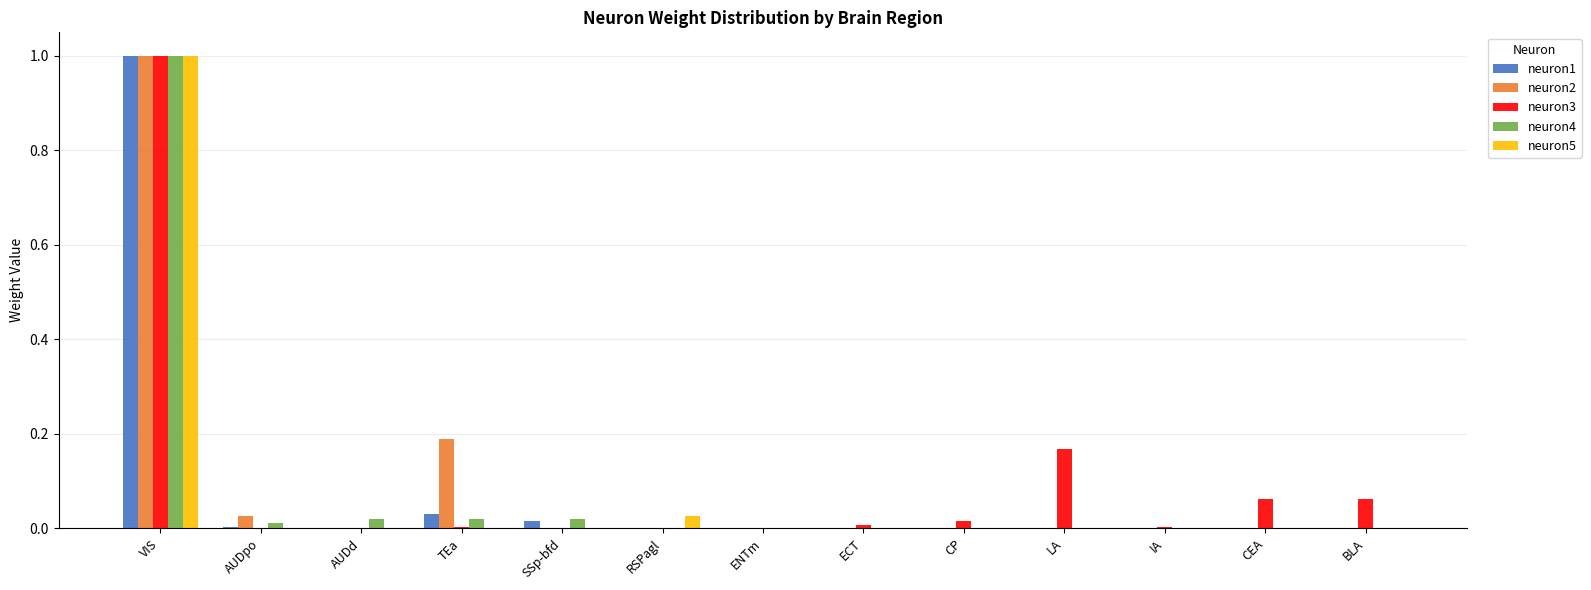

The value of neuron3 at AUDpo is 0.0. True or false?

True